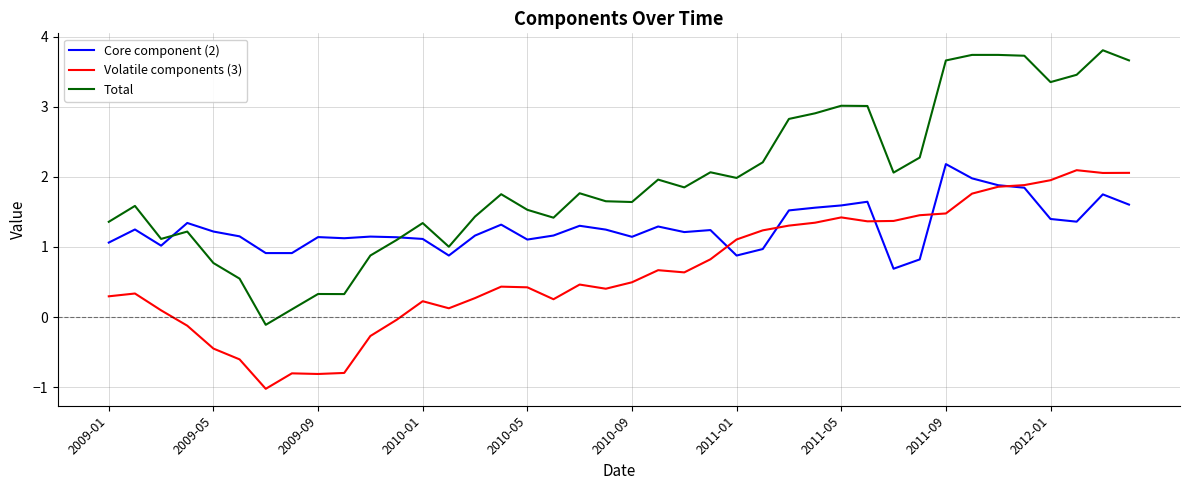

How many lines are shown in the chart?

3